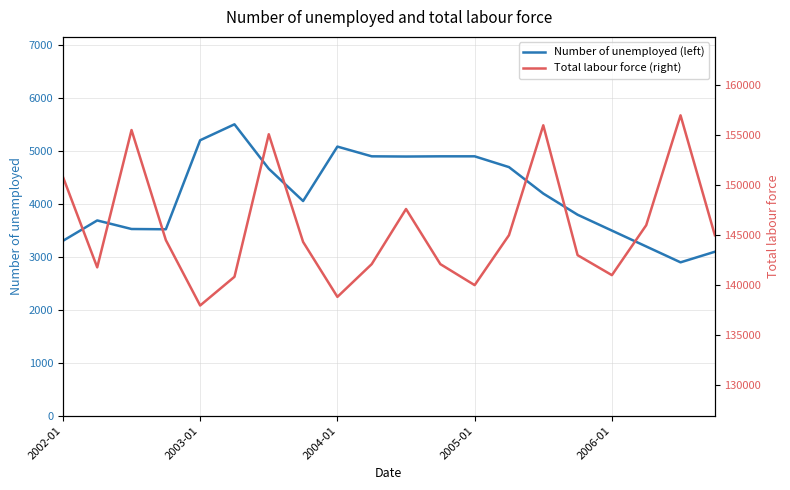

True or false: Number of unemployed (left) and Total labour force (right) cross at least once.

False